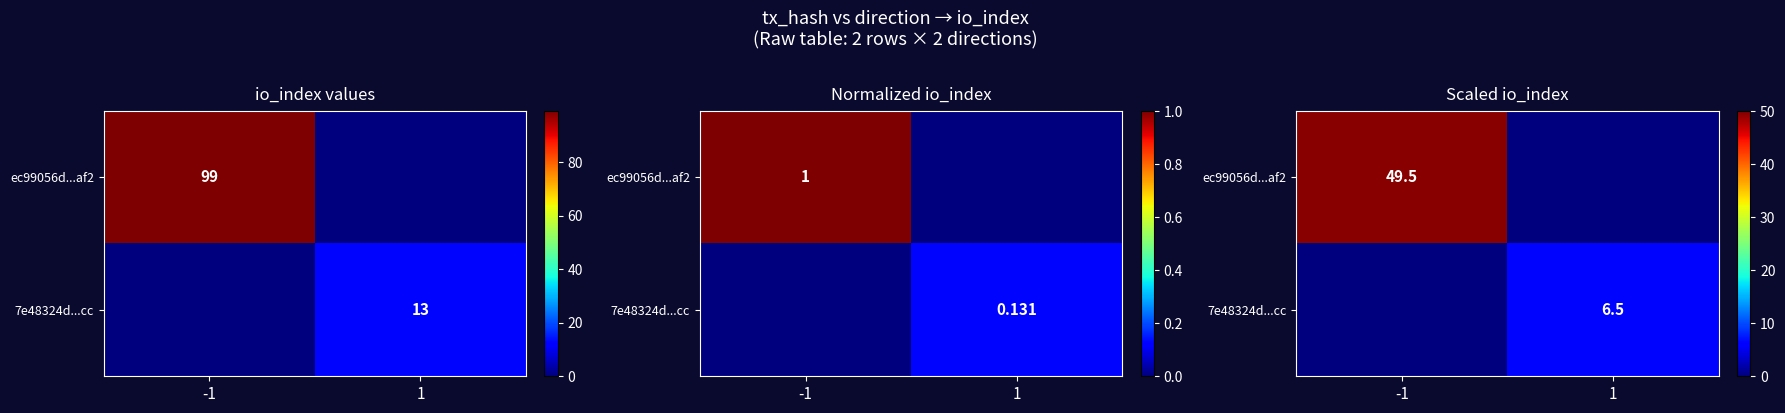

How many data points in ec99056d...af2 are less than 49?

1